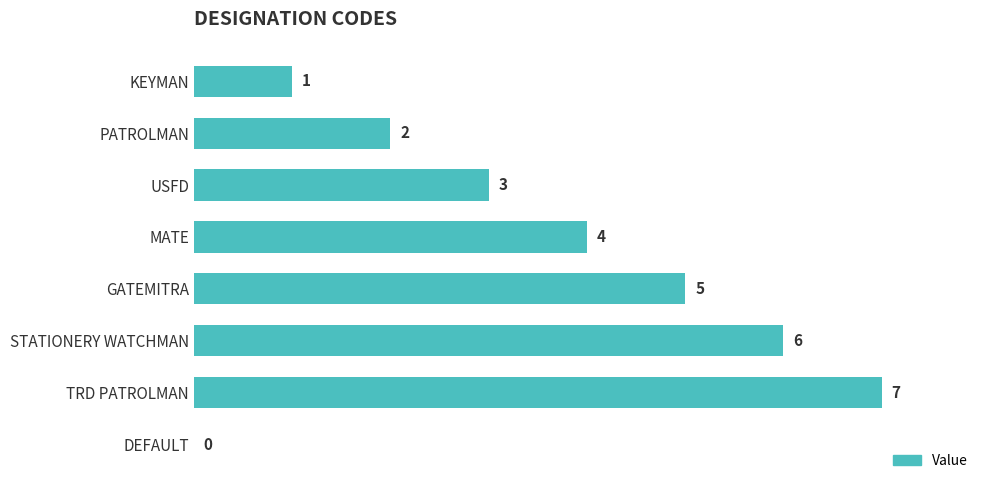

The chart shows a value of 1 at USFD. True or false?

False